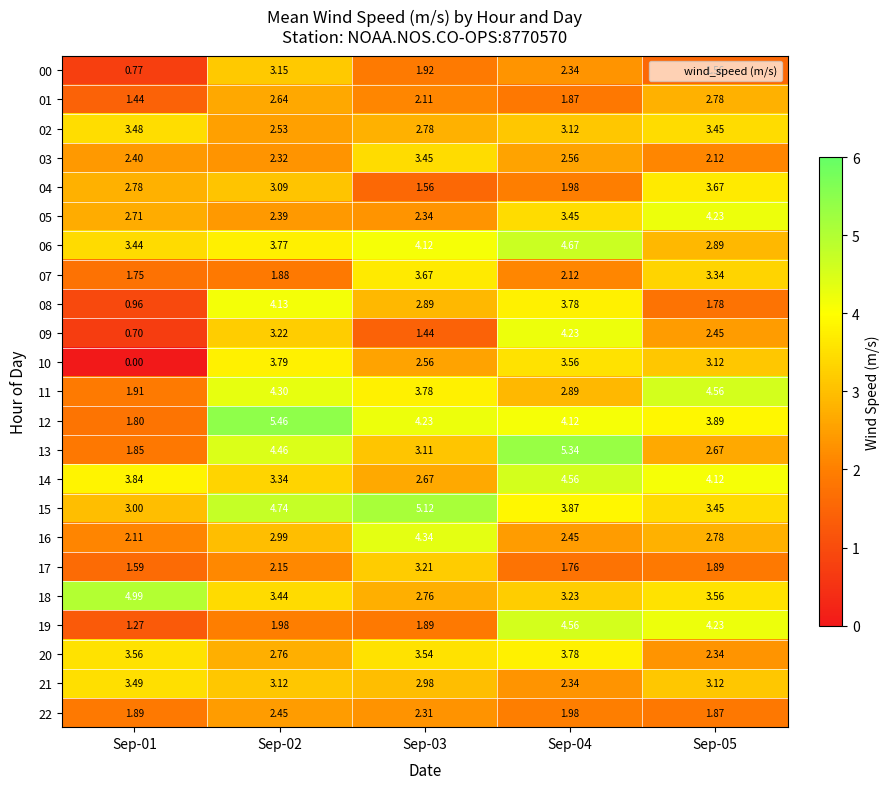

Is the value of 04 at Sep-03 greater than the value of 22 at Sep-02?

No